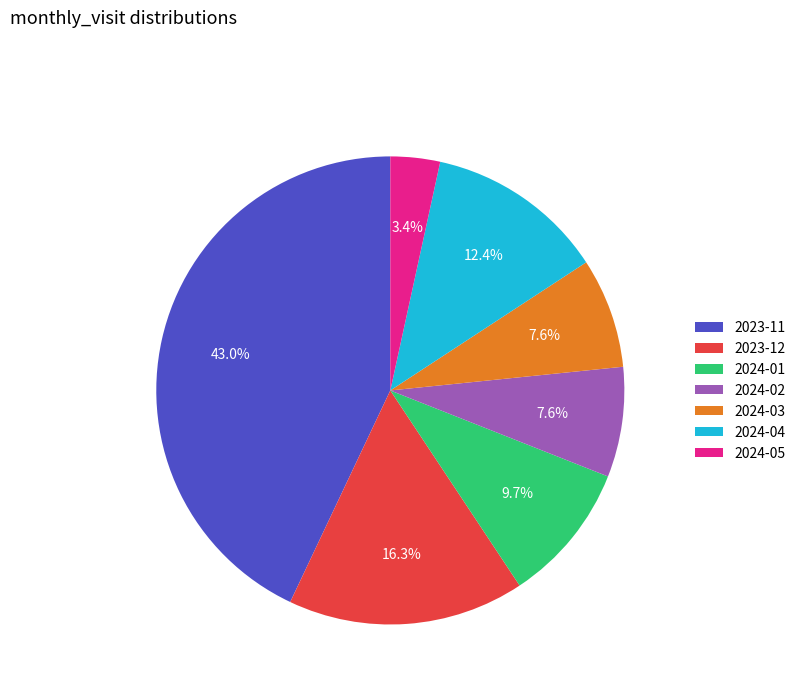

To the nearest percent, what is the average slice percentage?

14%